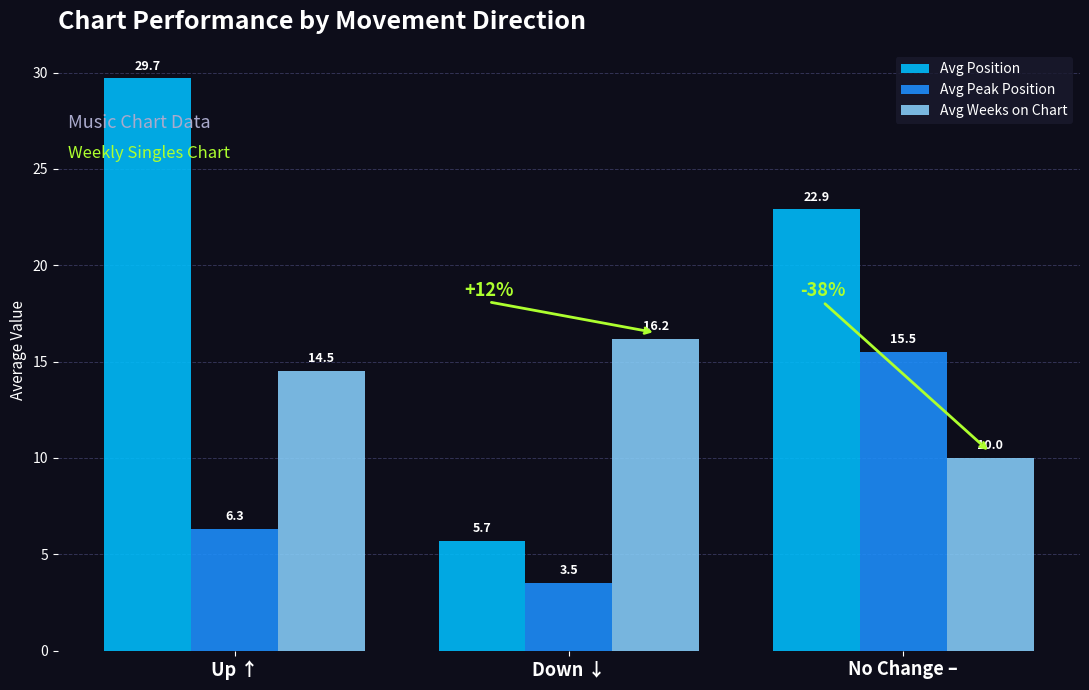

At which label does Avg Weeks on Chart reach its peak?

Down ↓